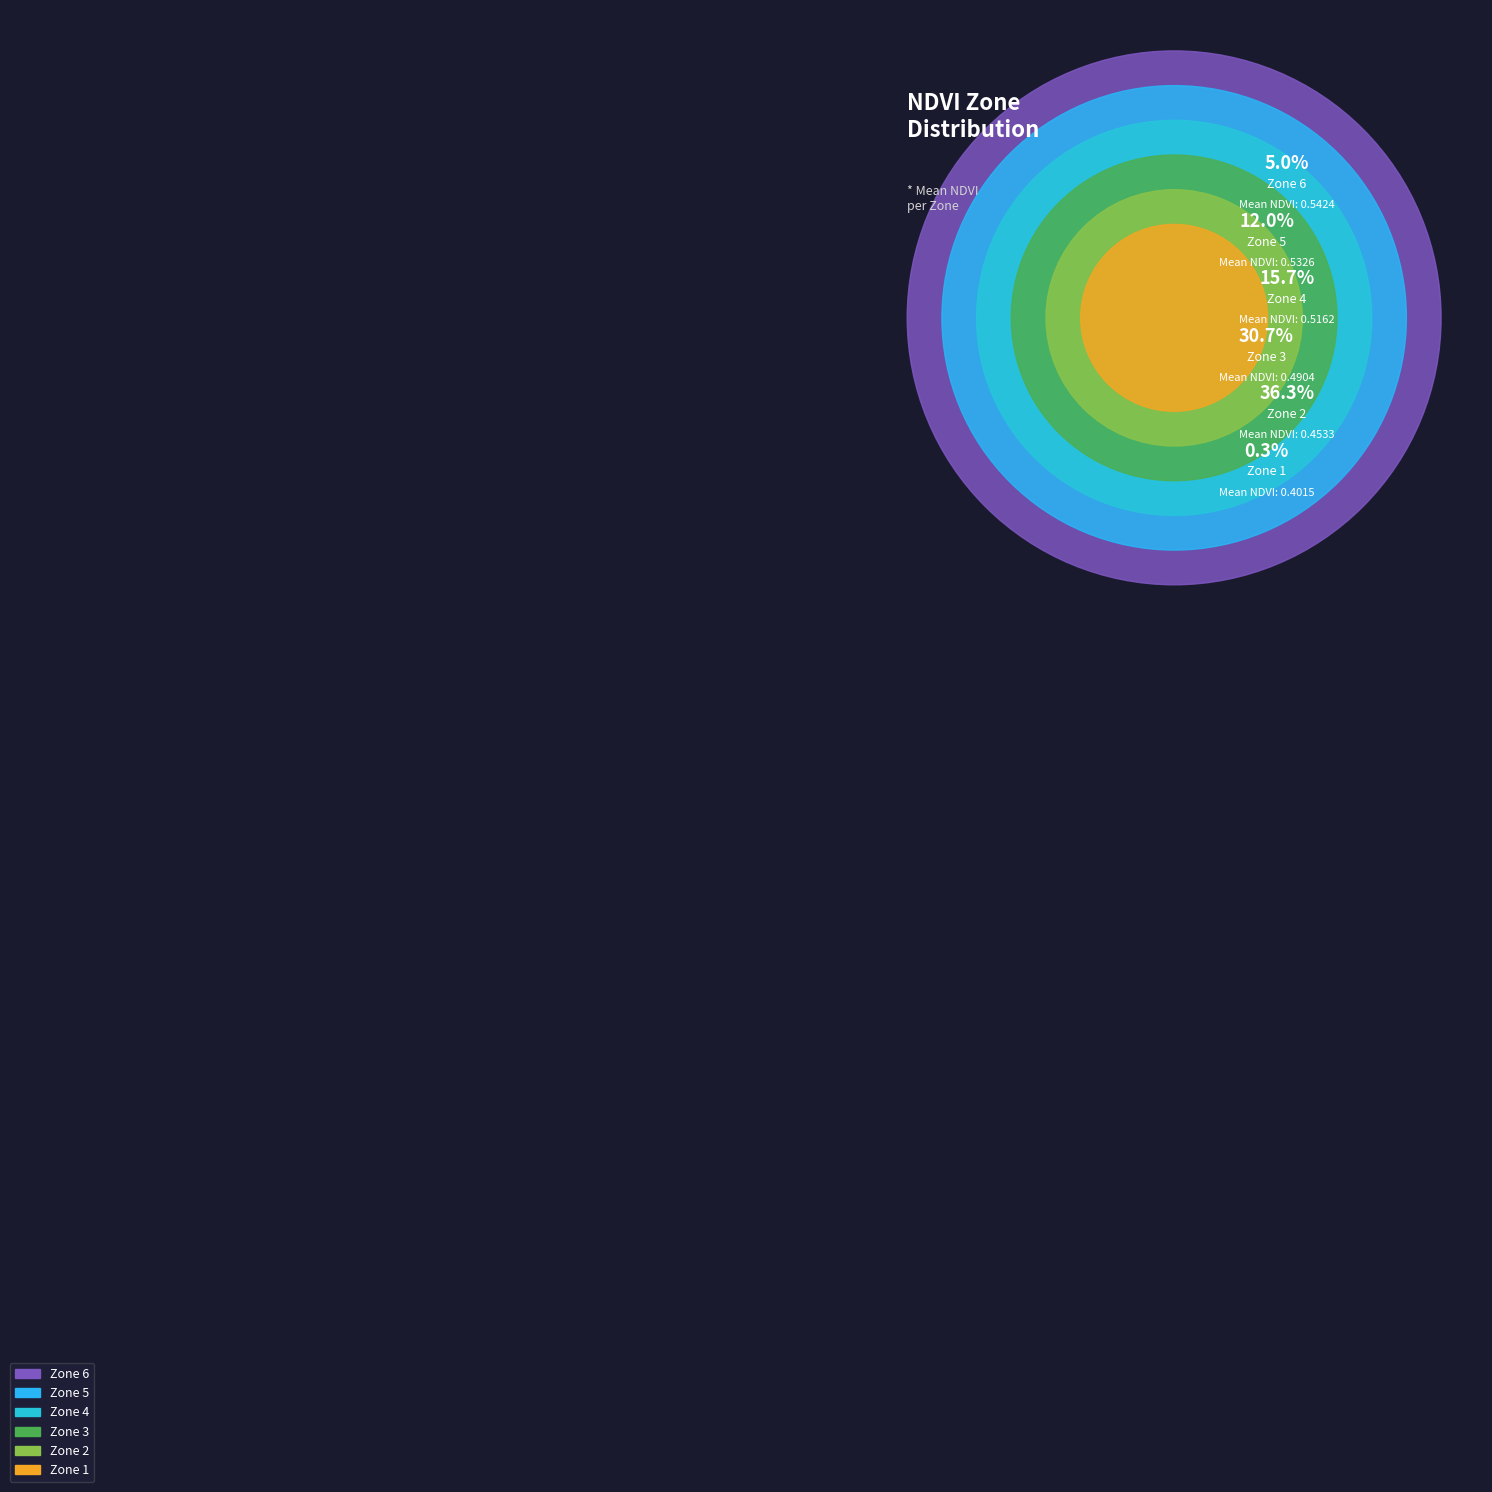

Which category has the biggest portion of the pie?

Zone 2